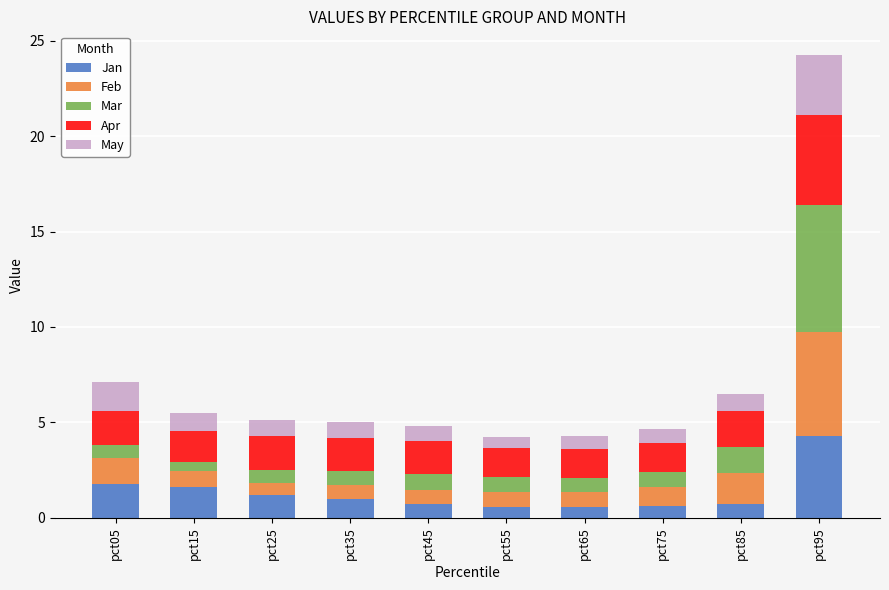

What is the maximum value for Jan?

4.3